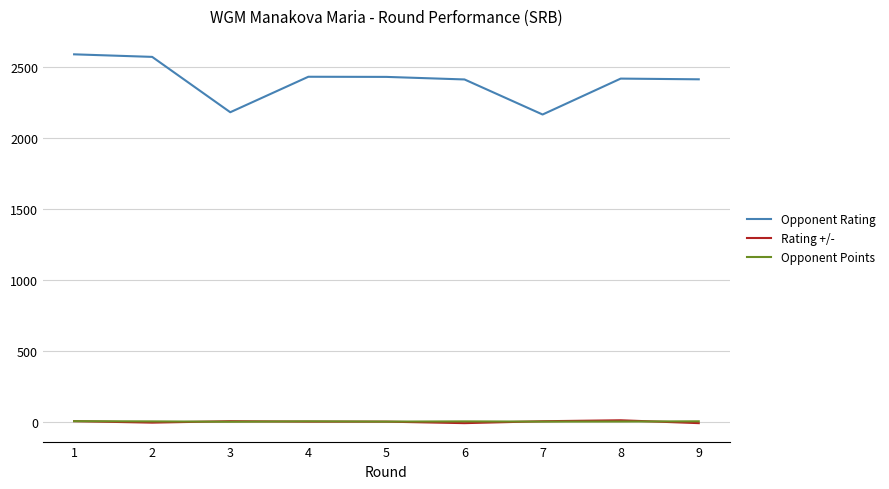

What is the difference between the maximum and minimum values in the Opponent Points series?

4.0